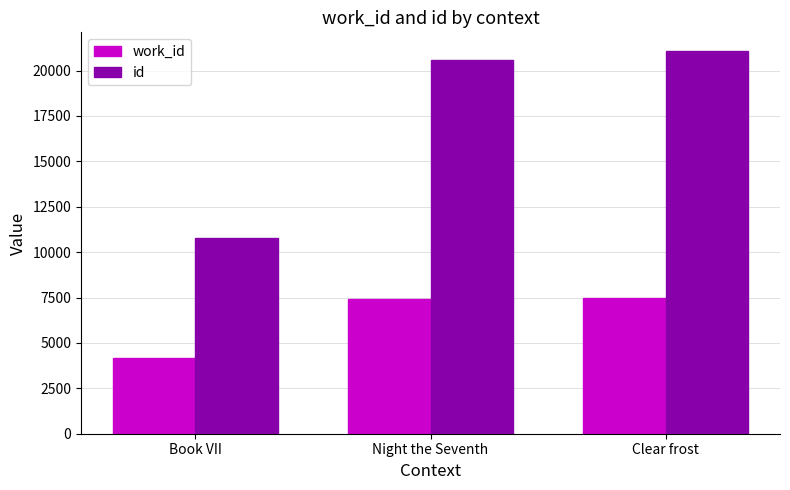

What are all the series names shown in the legend?

work_id, id